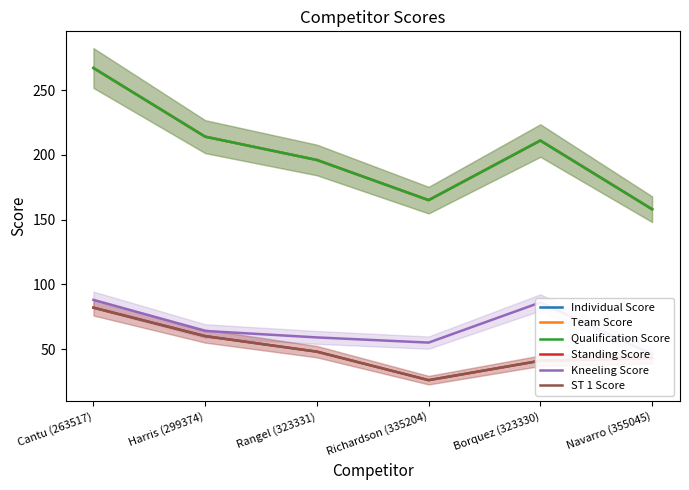

Reading left to right, extract all data points from this chart.

Individual Score: 267	214	196	165	211	158
Team Score: 267	214	196	165	211	158
Qualification Score: 267	214	196	165	211	158
Standing Score: 82	60	48	26	41	43
Kneeling Score: 88	64	59	55	86	46
ST 1 Score: 82	60	48	26	41	43